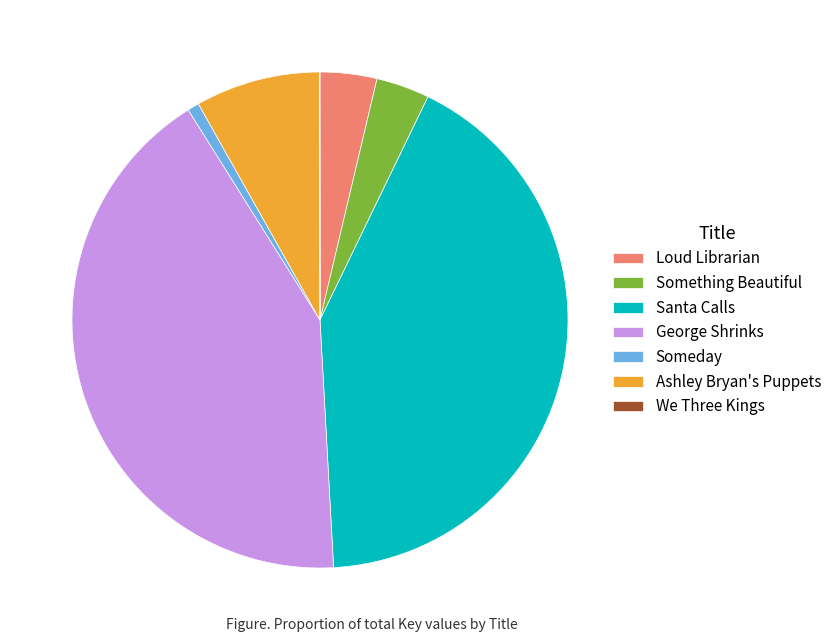

Does George Shrinks account for over 50% of the chart?

No